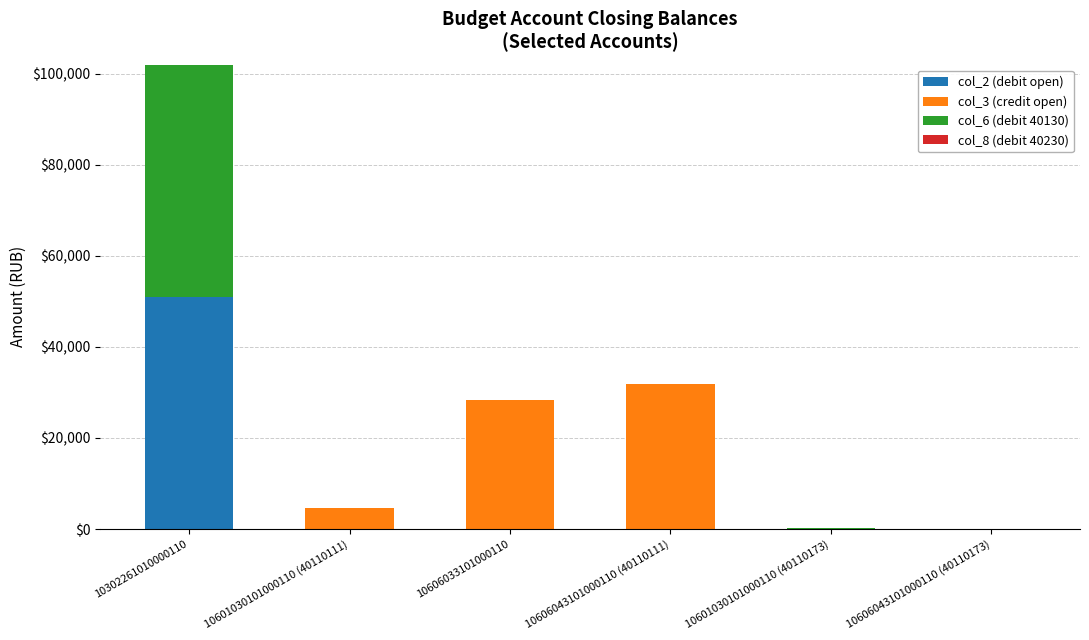

The value of col_2 (debit open) at 10606033101000110 is -19560.4. True or false?

False